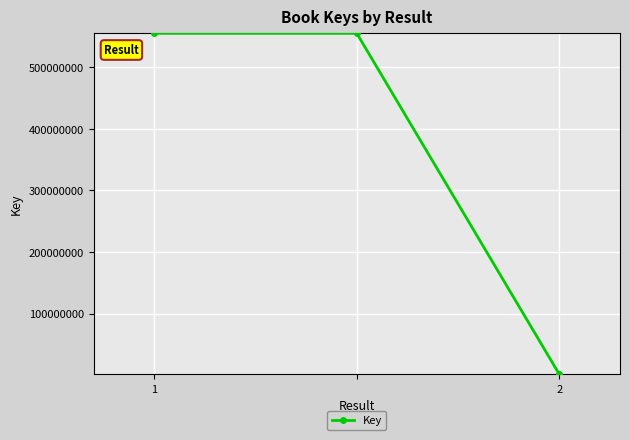

How many series are shown in this chart?

1